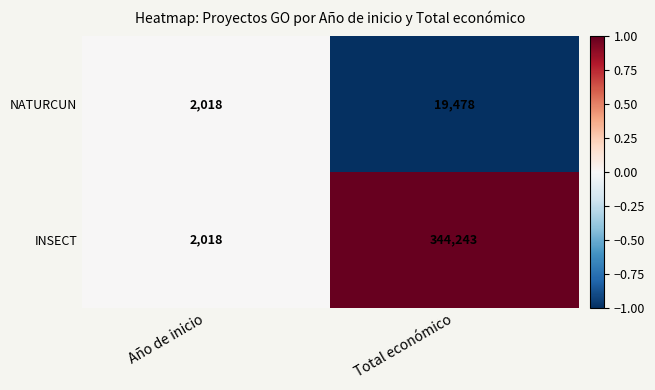

What is the difference between the NATURCUN values at Total económico and Año de inicio?

17460